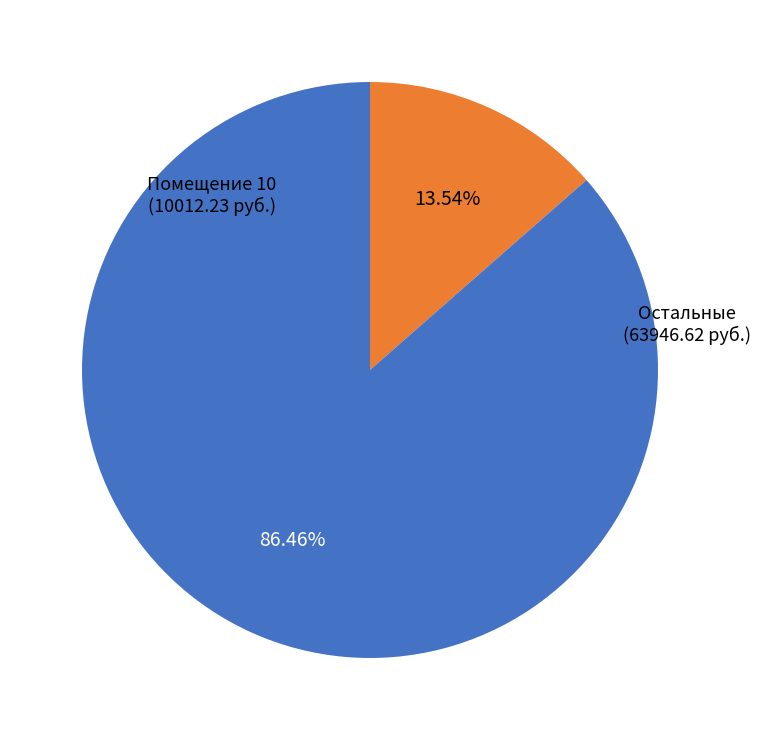

Is there any slice that represents more than half of the pie?

Yes